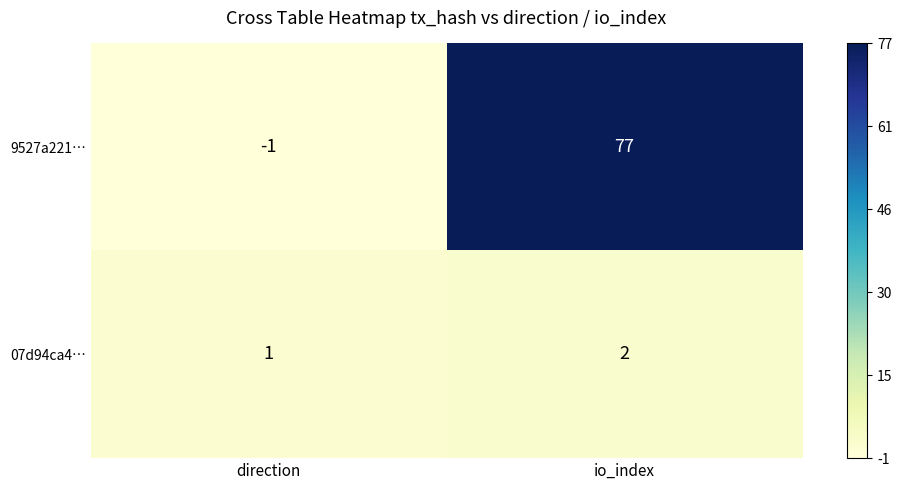

What is the sum of the 07d94ca4… values at io_index and direction?

3